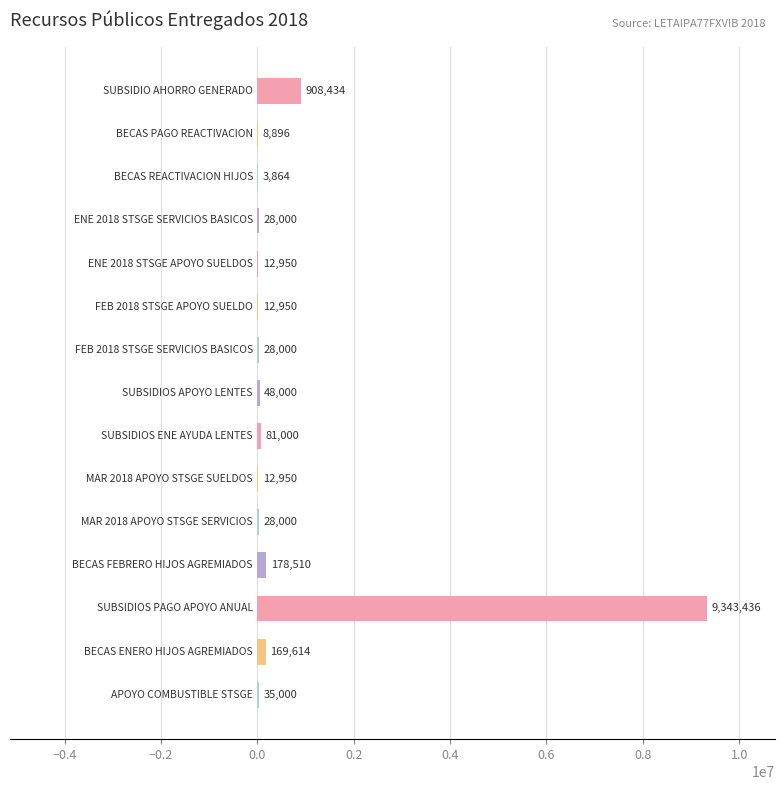

What is the maximum value shown in the chart?

9343436.5